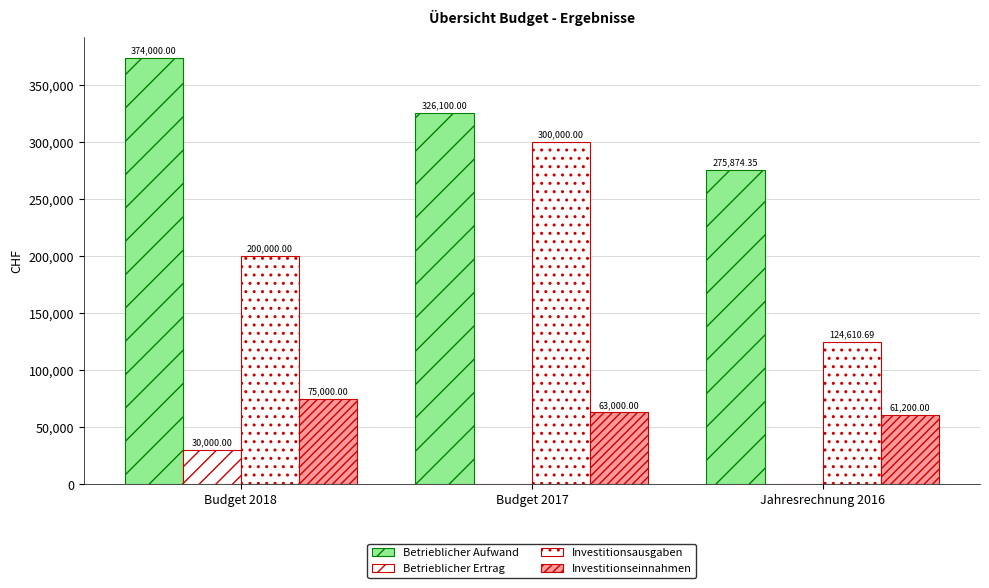

Does the chart contain stacked bars?

No